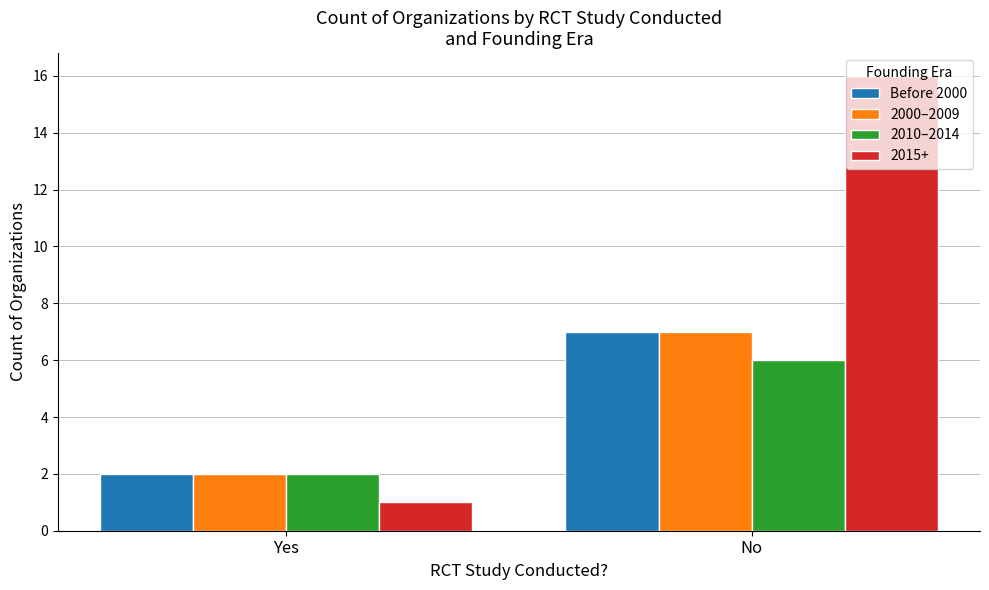

At which label does 2010–2014 reach its peak?

No